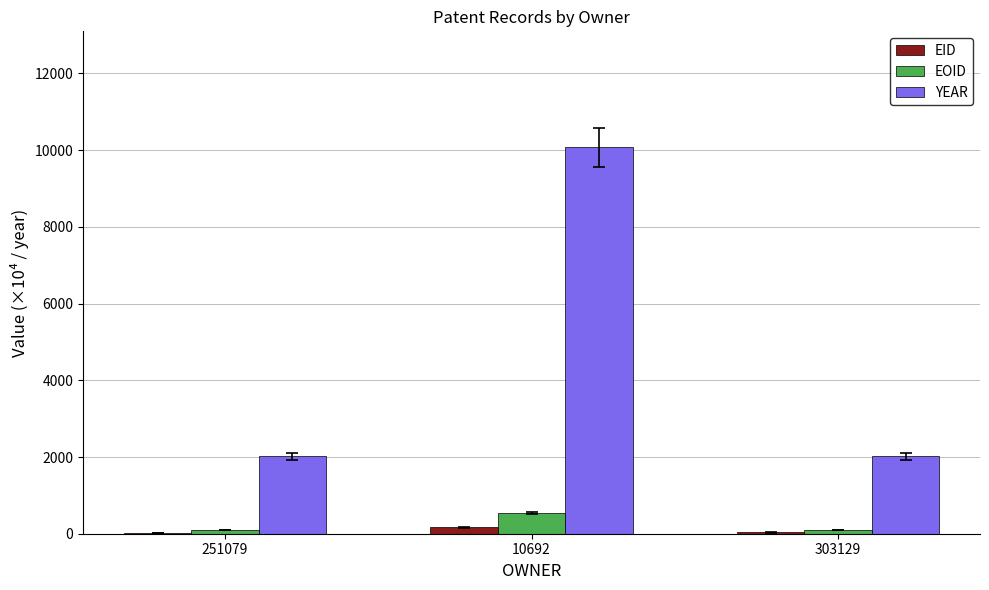

Which series has the largest total across all categories?

YEAR